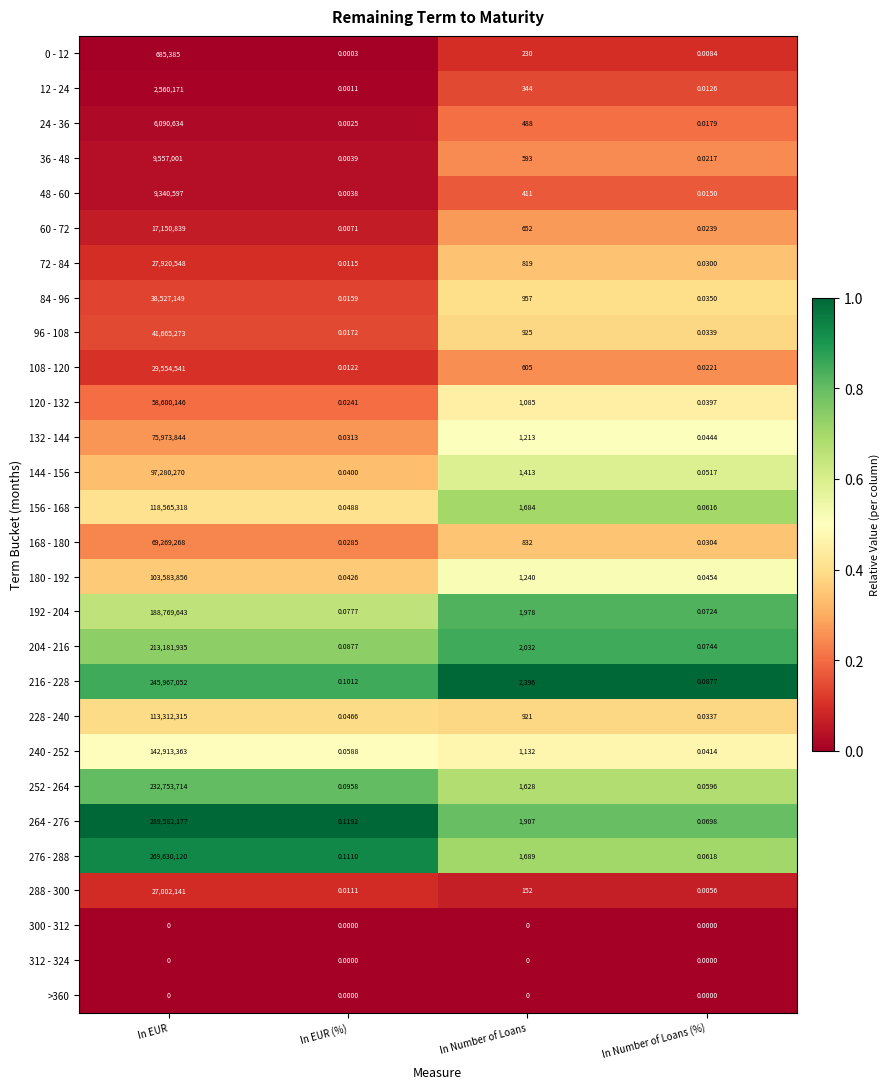

Which category has the highest value in the 36 - 48 series?

In EUR